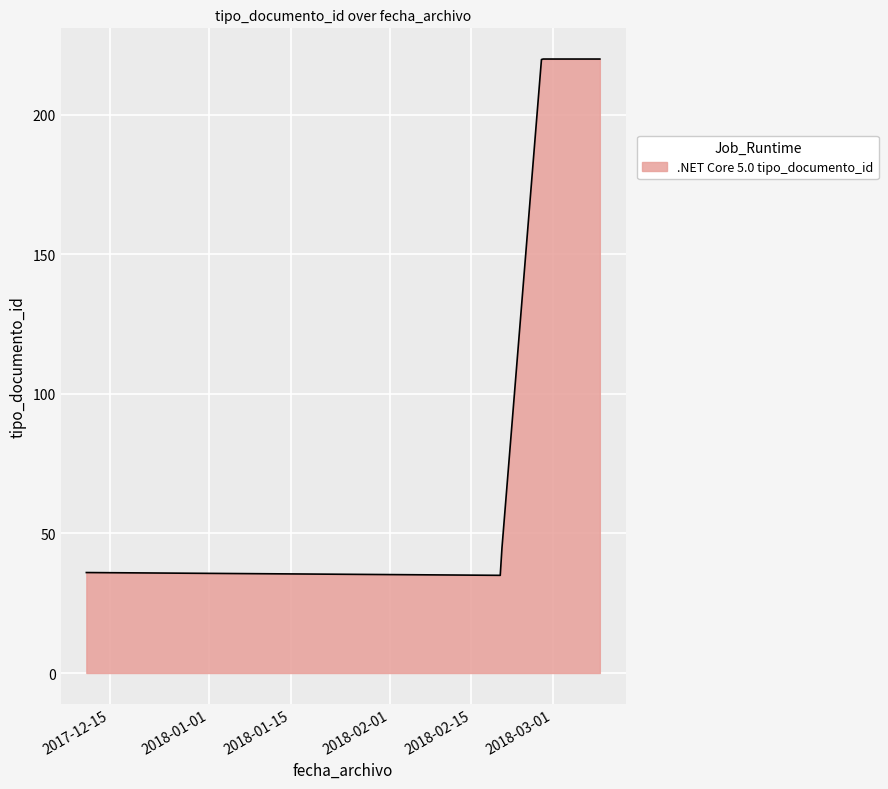

What is the greatest value displayed?

220.0